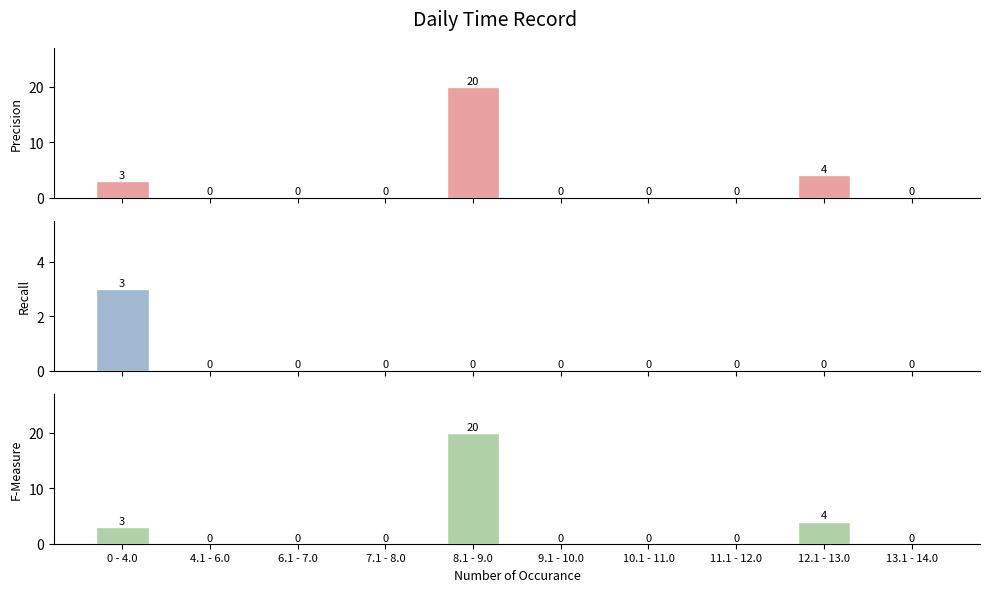

What is the label of the 7th bar from the right?

7.1 - 8.0